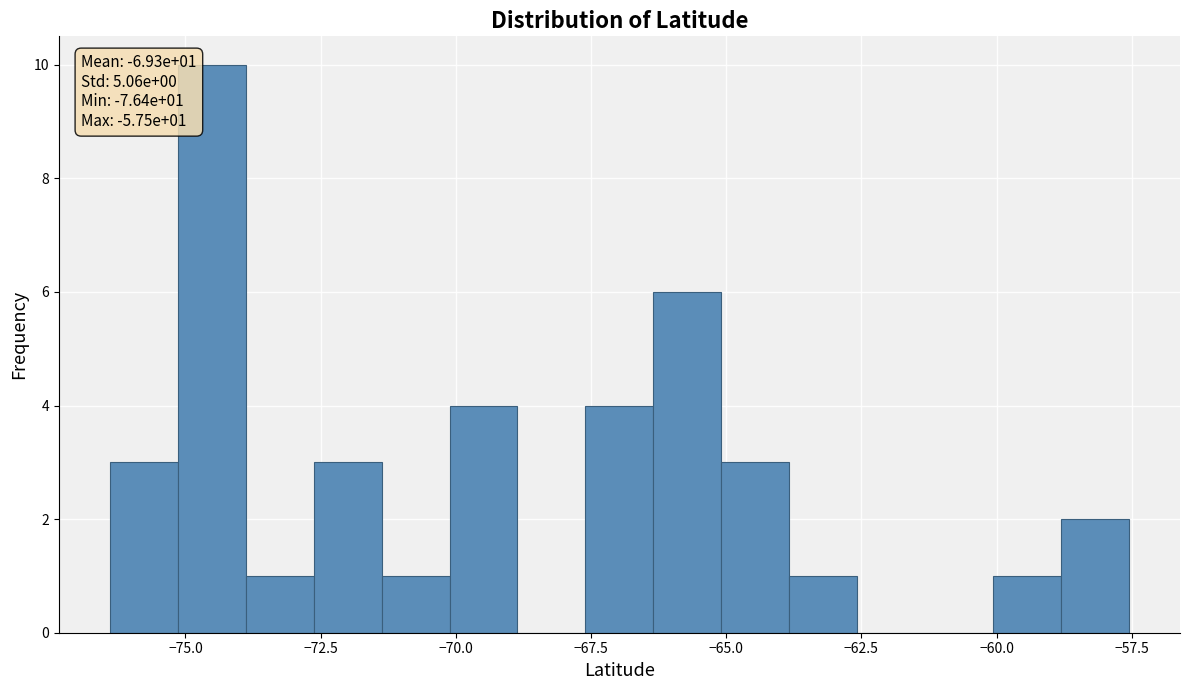

Read against the x-axis, roughly where is the centre of the tallest bar?

-74.5